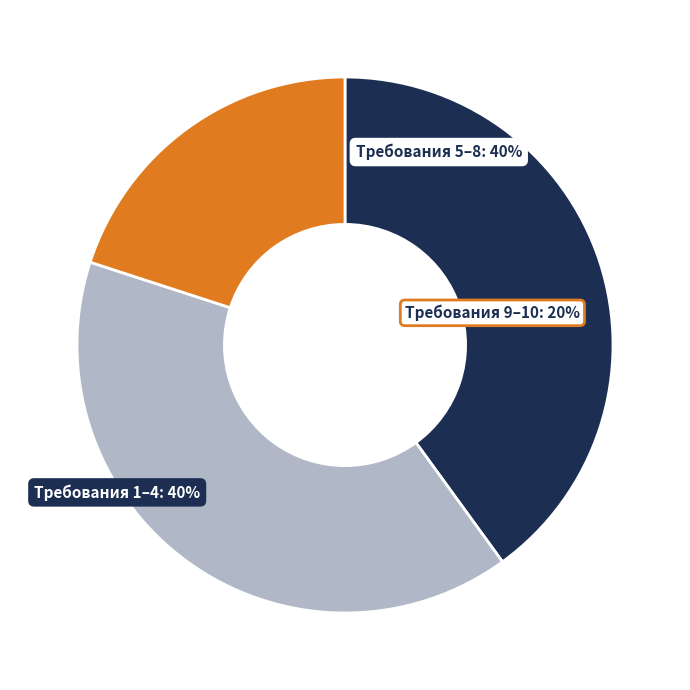

Is there any slice that represents more than half of the pie?

No